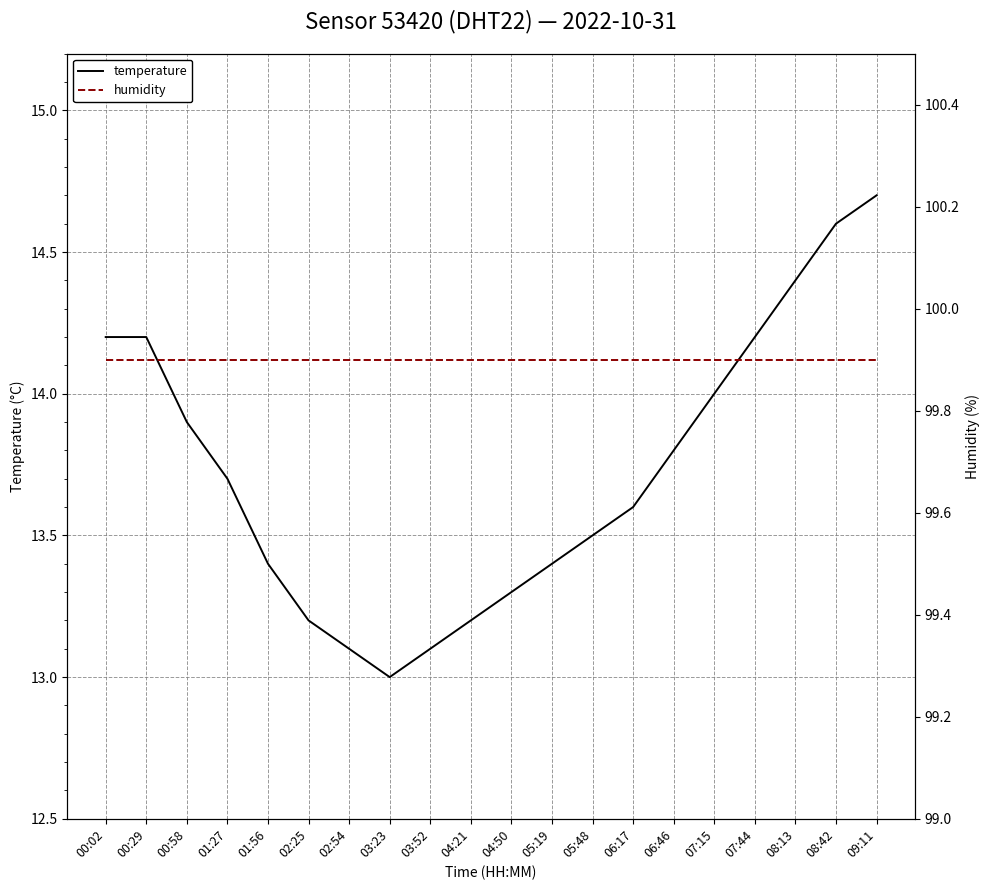

Does the chart display data point markers on the line(s)?

No